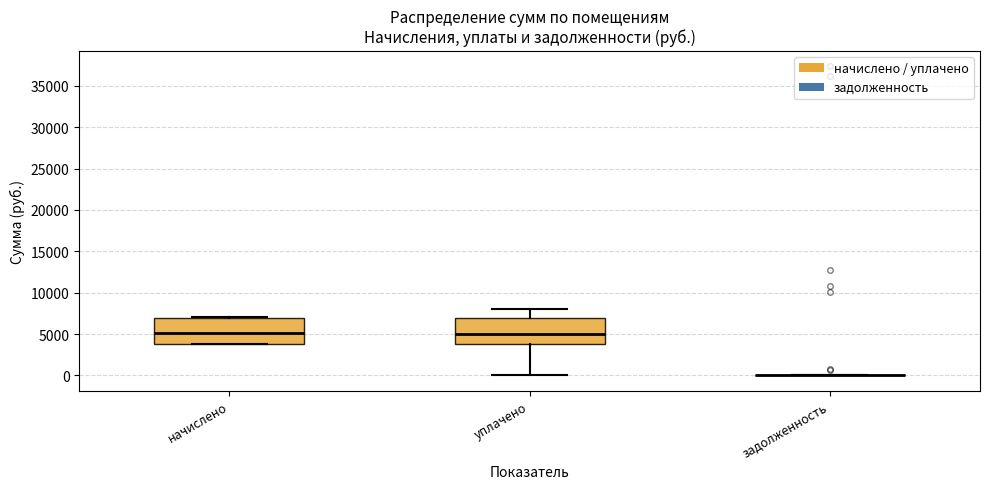

Reading left to right, read every box against the y-axis: the position of its median line, the range the box covers, and the ends of its whiskers. The values are not printed on the chart, so give them approximately, as read against the axis.

начислено: median 5000, box 4000 to 7000, whiskers 4000 to 7000
уплачено: median 5000, box 4000 to 7000, whiskers 0 to 8000
задолженность: box collapsed to a line at 0, whiskers 0 to 0